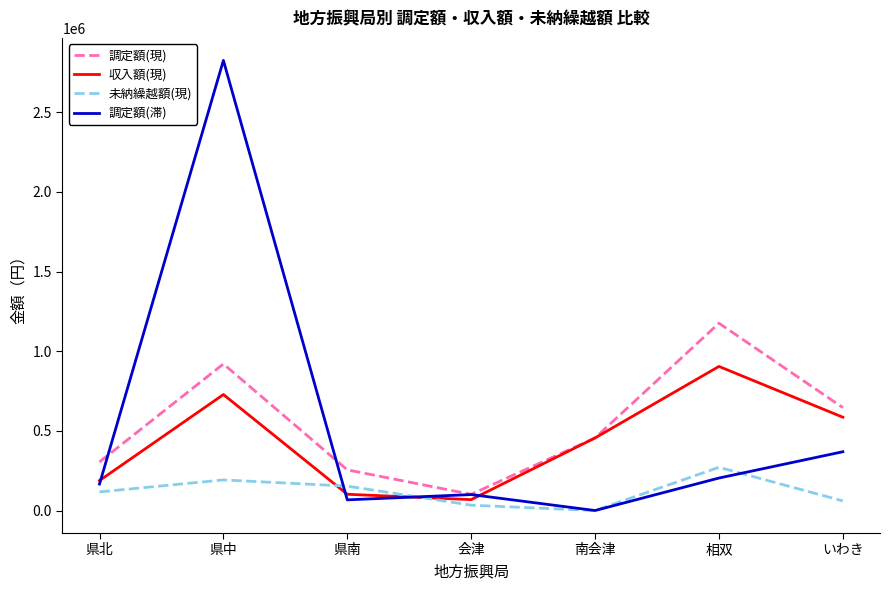

At how many categories does at least one series exceed 2519573?

1